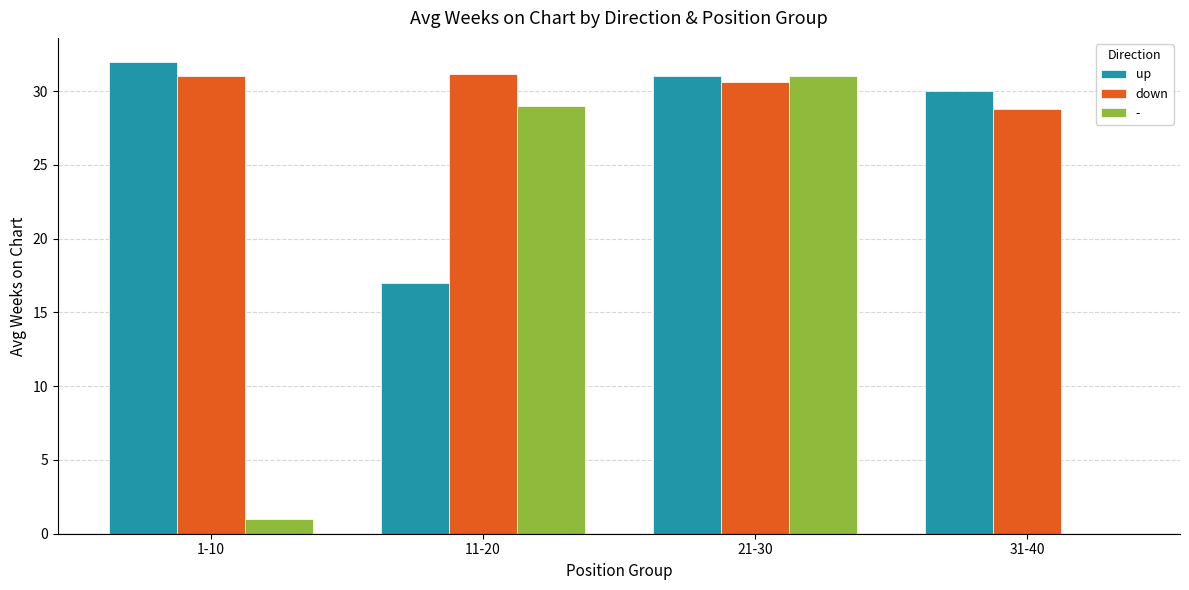

Is the value of down at 31-40 greater than the value of up at 21-30?

No